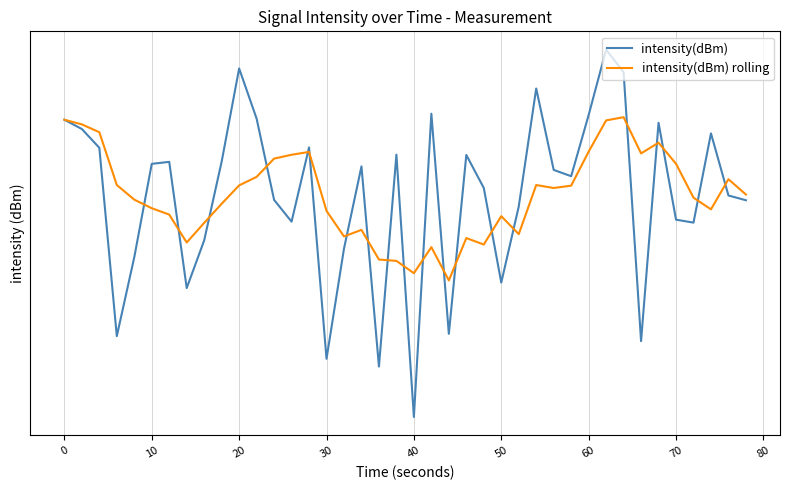

How many data points in intensity(dBm) rolling are above -132?

19